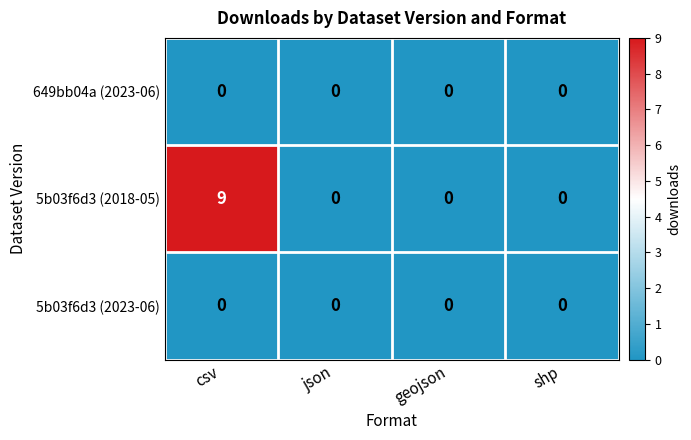

The value of 5b03f6d3 (2018-05) at shp is -3. True or false?

False